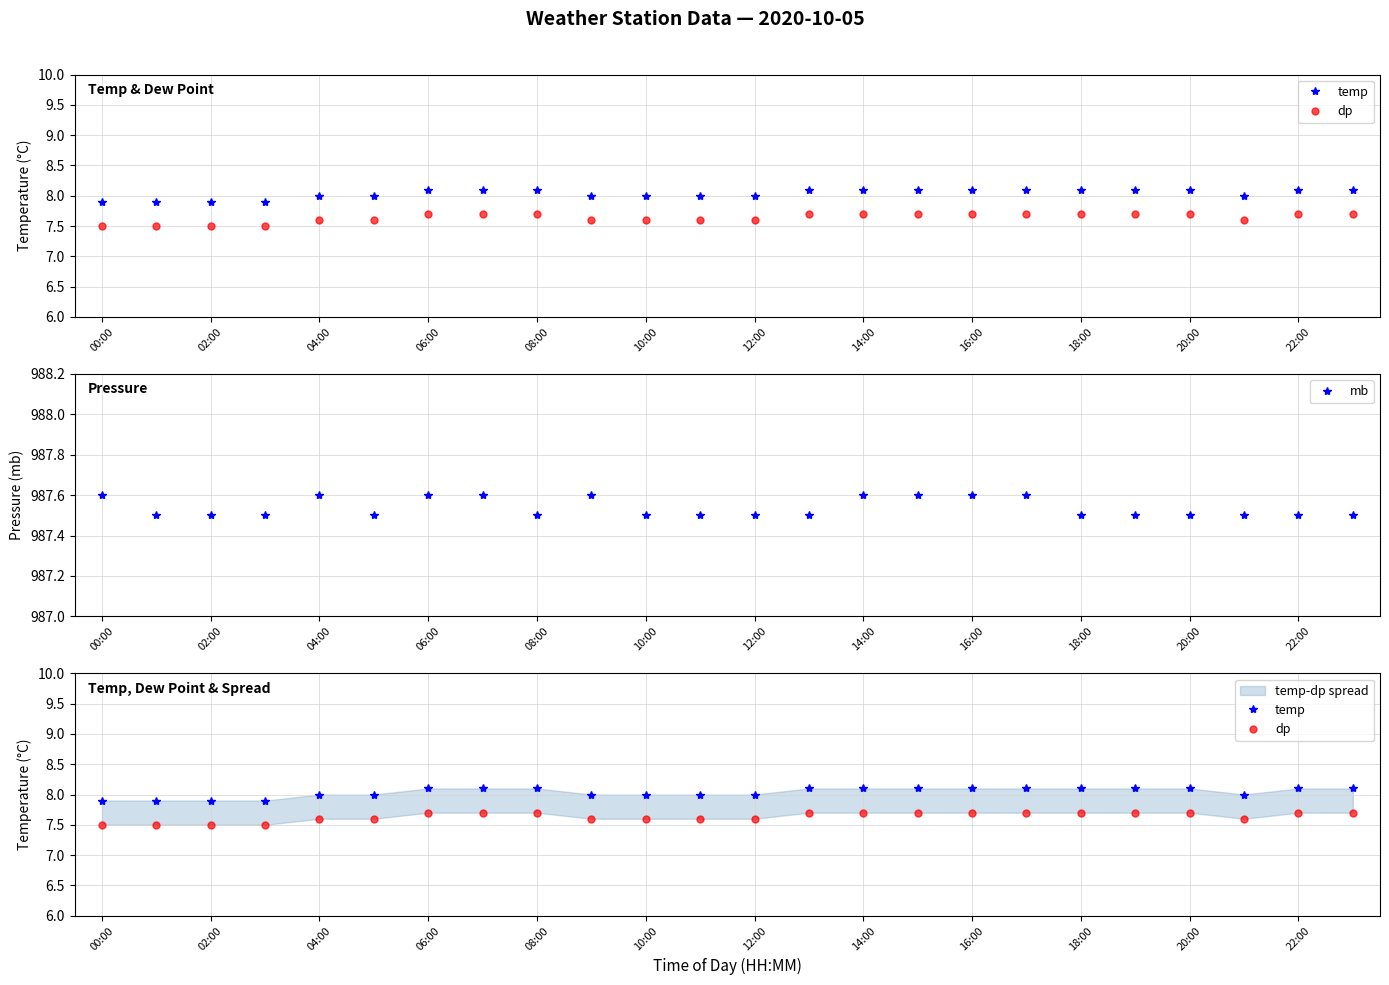

Which series changed the most between 14:00 and 22?

mb